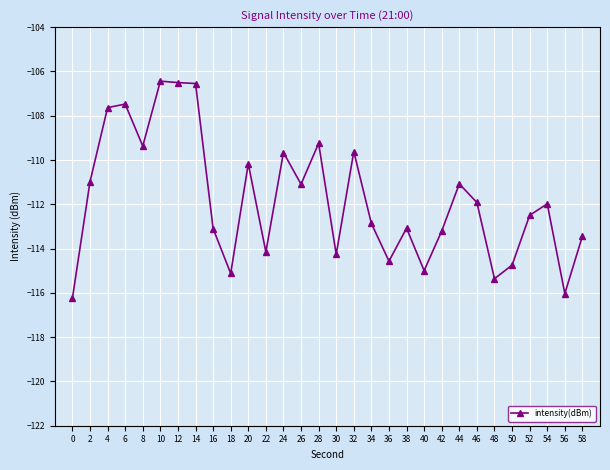

Where is the first local minimum?

8